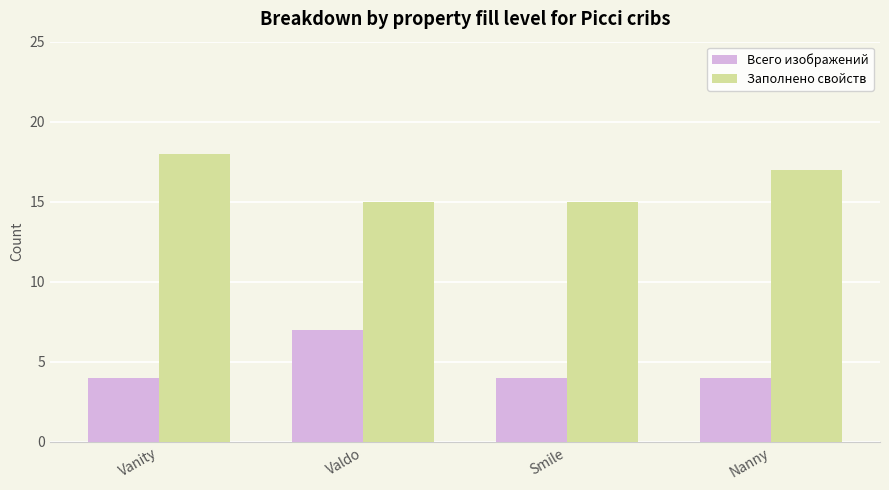

What is the maximum value shown in the chart?

18